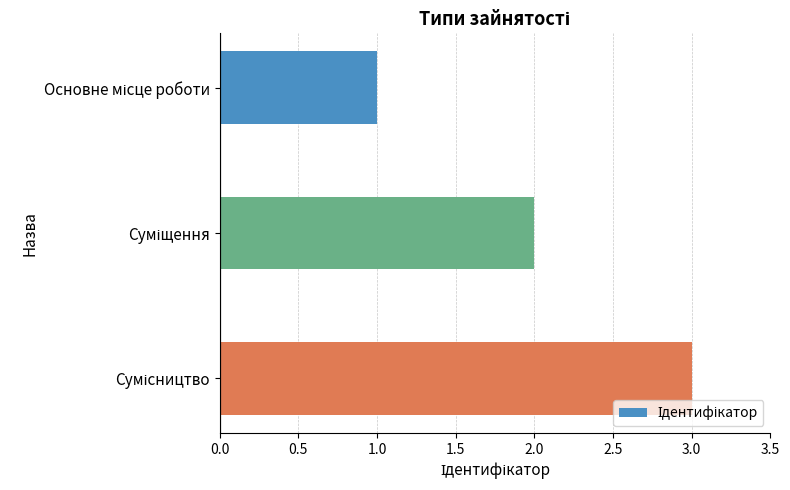

What is the sum of all values?

6